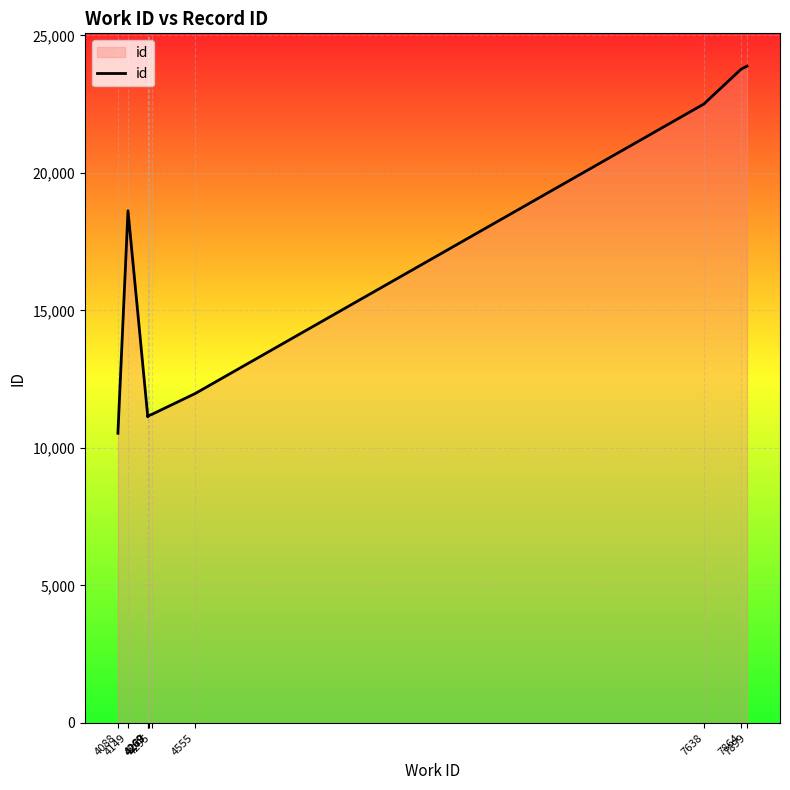

Reading left to right, what are all the values shown in this chart?

4088=10532	4149=18622	4269=11129	4269=11149	4277=11182	4295=11224	4555=11974	7638=22504	7864=23774	7899=23879